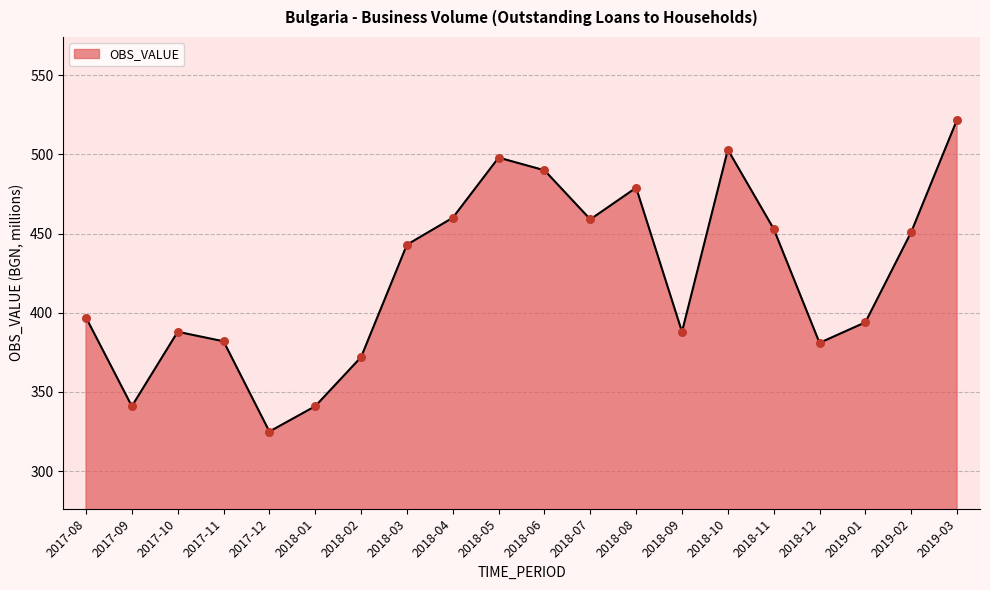

Between 2018-10 and 2018-08, which is larger?

2018-10